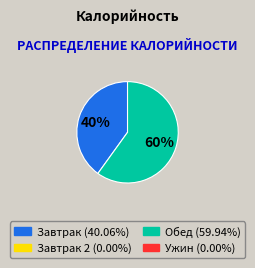

Is there a majority slice in this chart?

Yes